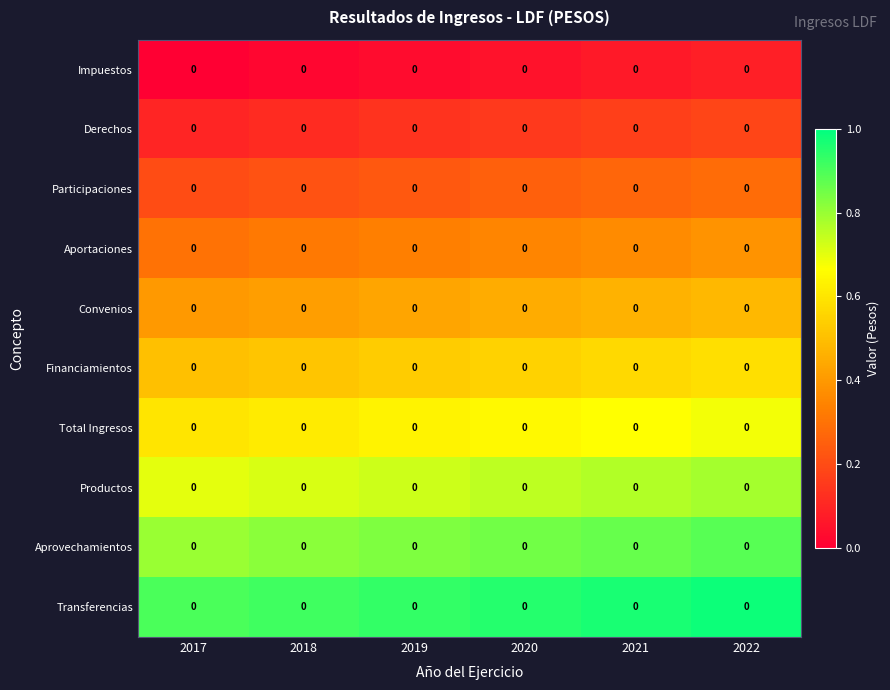

Rank the categories by Transferencias value from highest to lowest.

2022, 2021, 2020, 2019, 2018, 2017